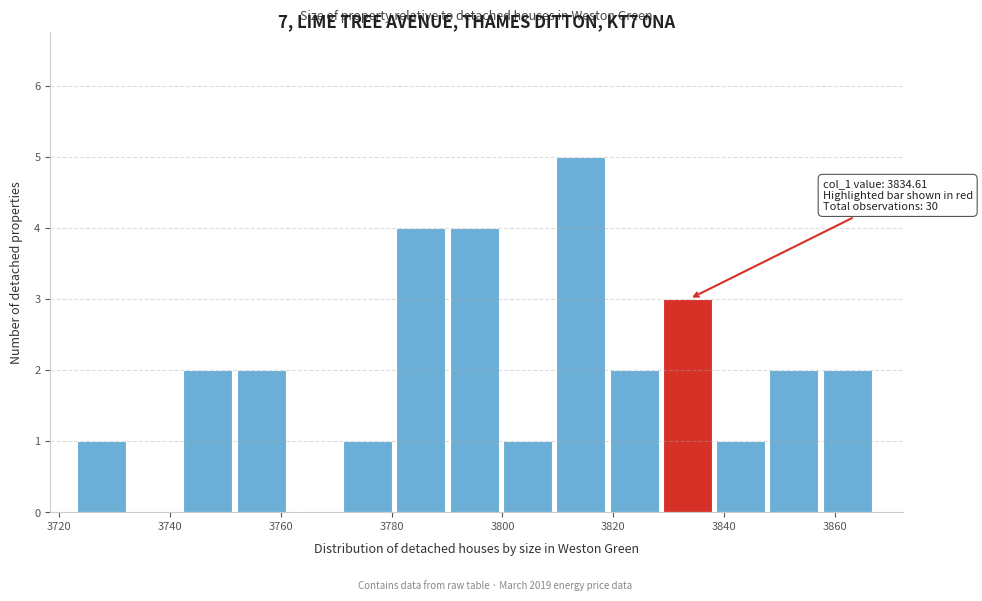

Over which range of the x-axis is the bar tallest?

3810 to 3820